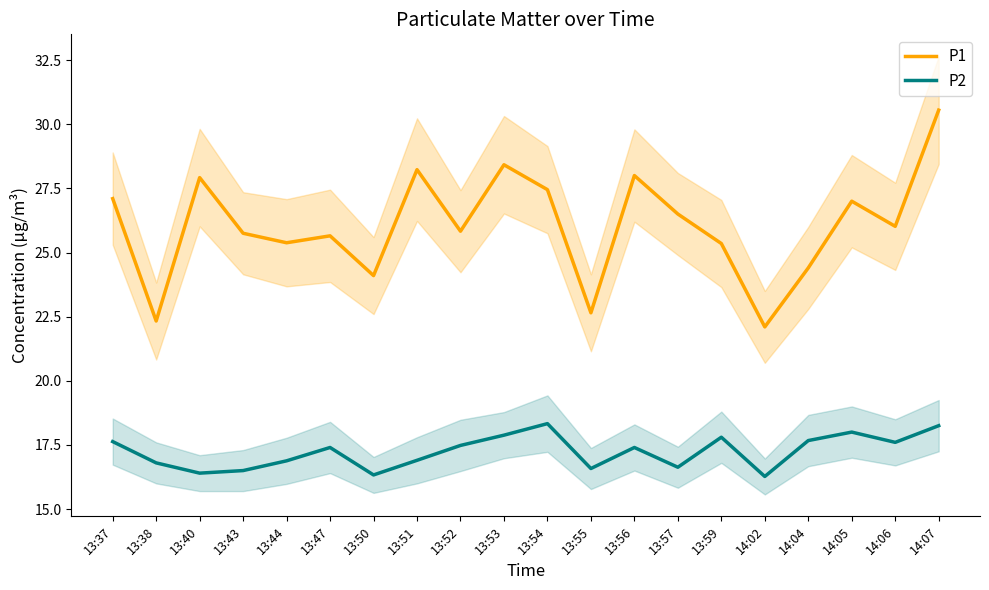

Which category has the highest value in the P1 series?

14:07